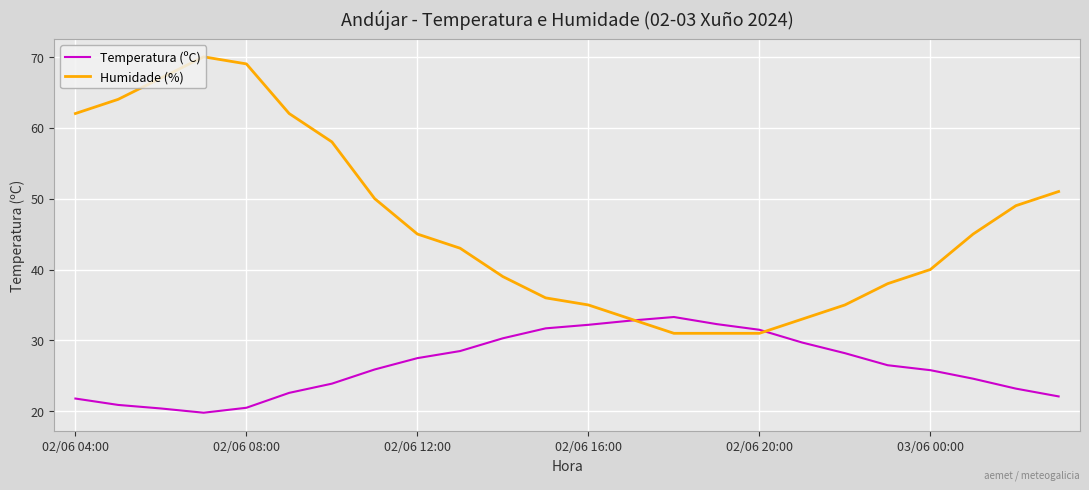

Which series has the largest total across all categories?

Humidade (%)